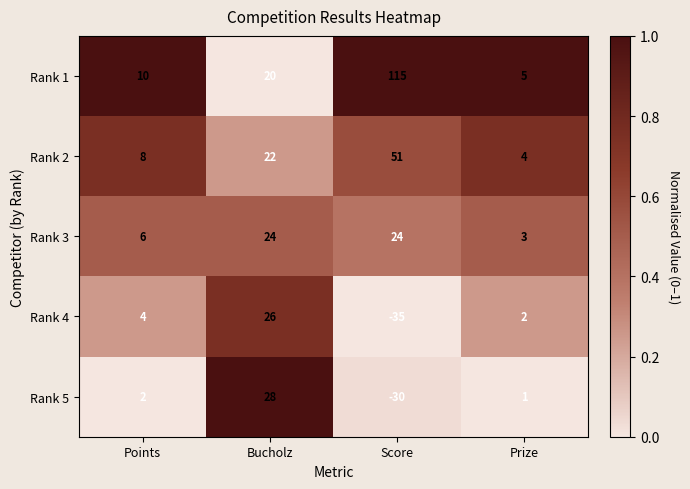

What is the total value across all series at Points?

30